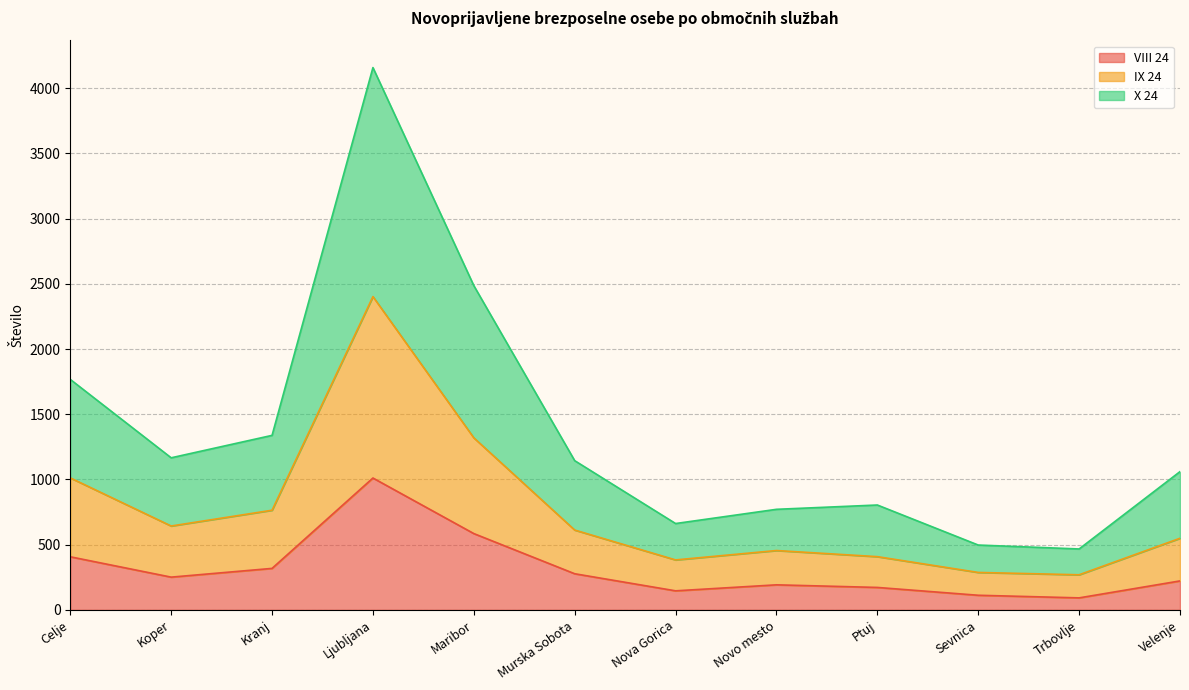

What is the minimum value for VIII 24?

92